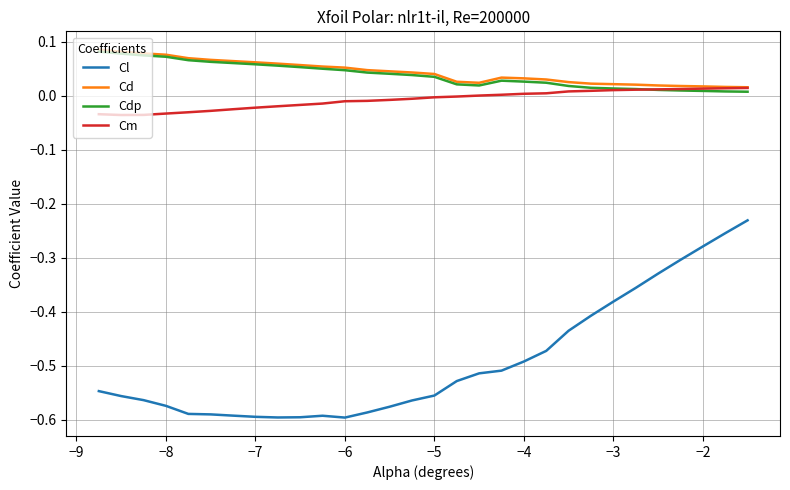

True or false: Cd and Cl intersect in this chart.

False